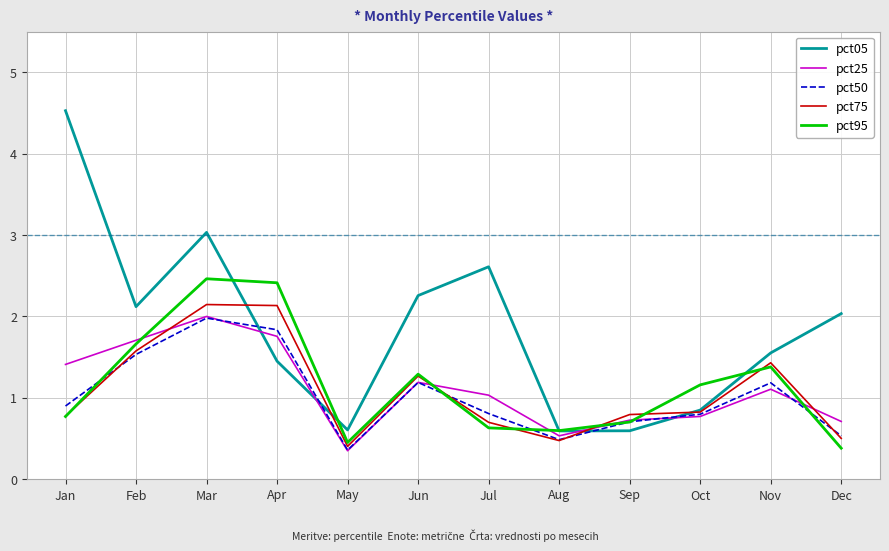

Where is the first local minimum for pct05?

Feb